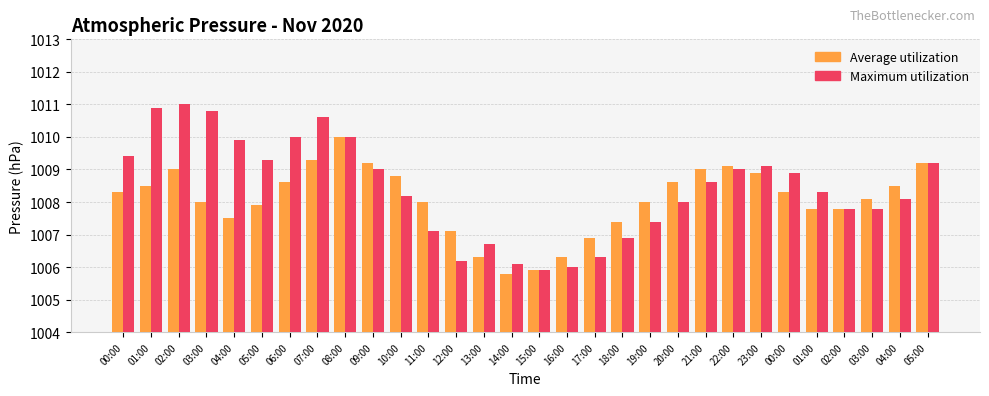

Which series has the largest range (max minus min)?

Maximum utilization